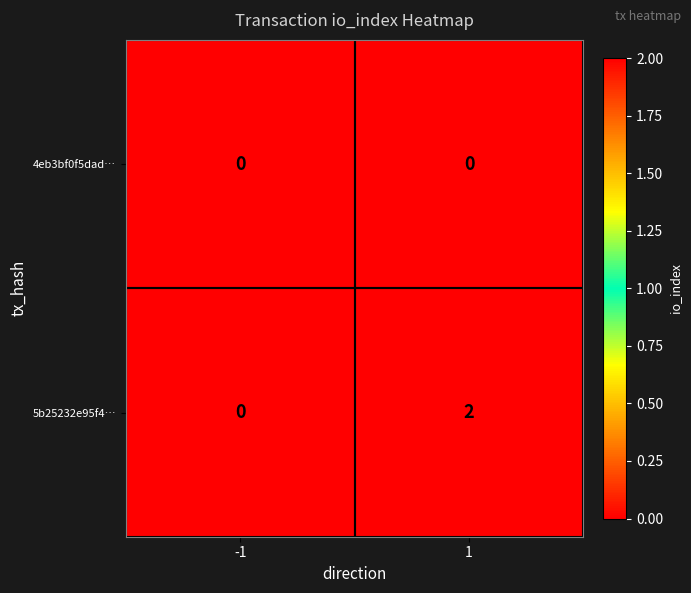

Is it true that 5b25232e95f4… equals 0 at -1?

True